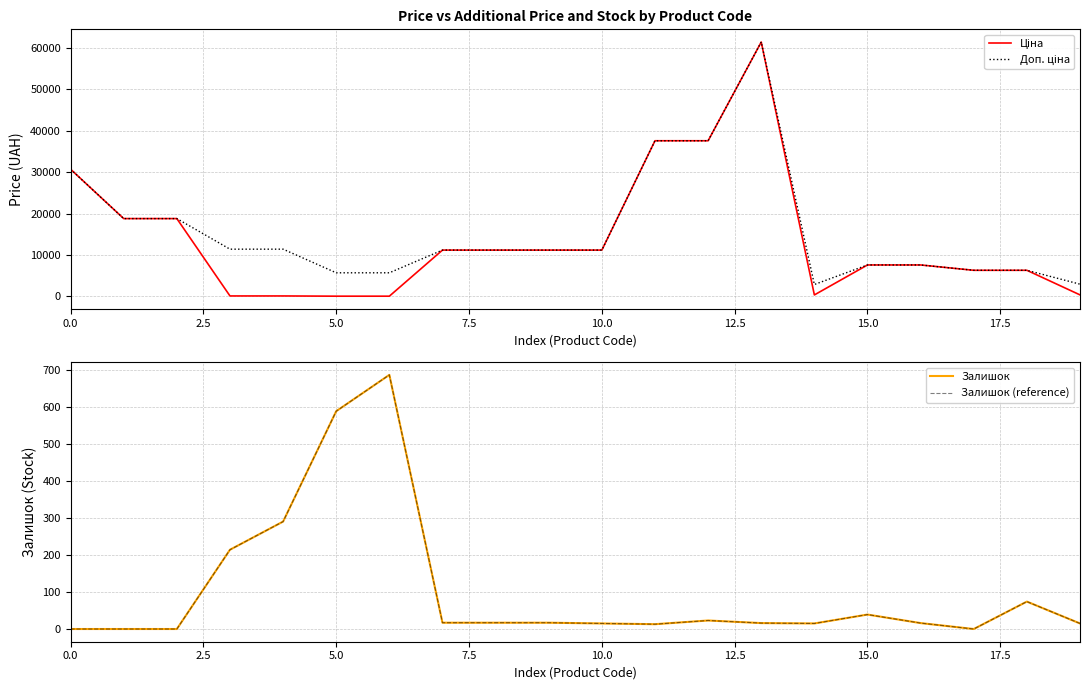

How many positive values does the Залишок series have?

16